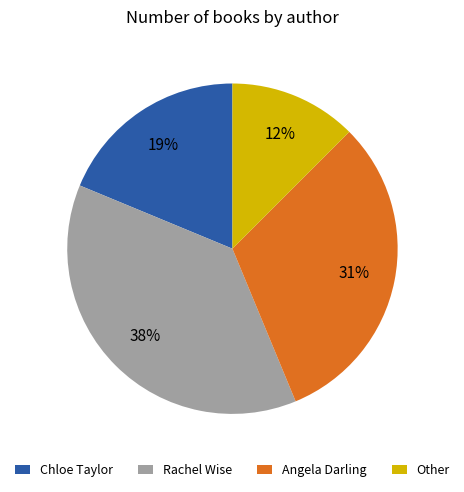

Does Angela Darling represent more than half of the total?

No